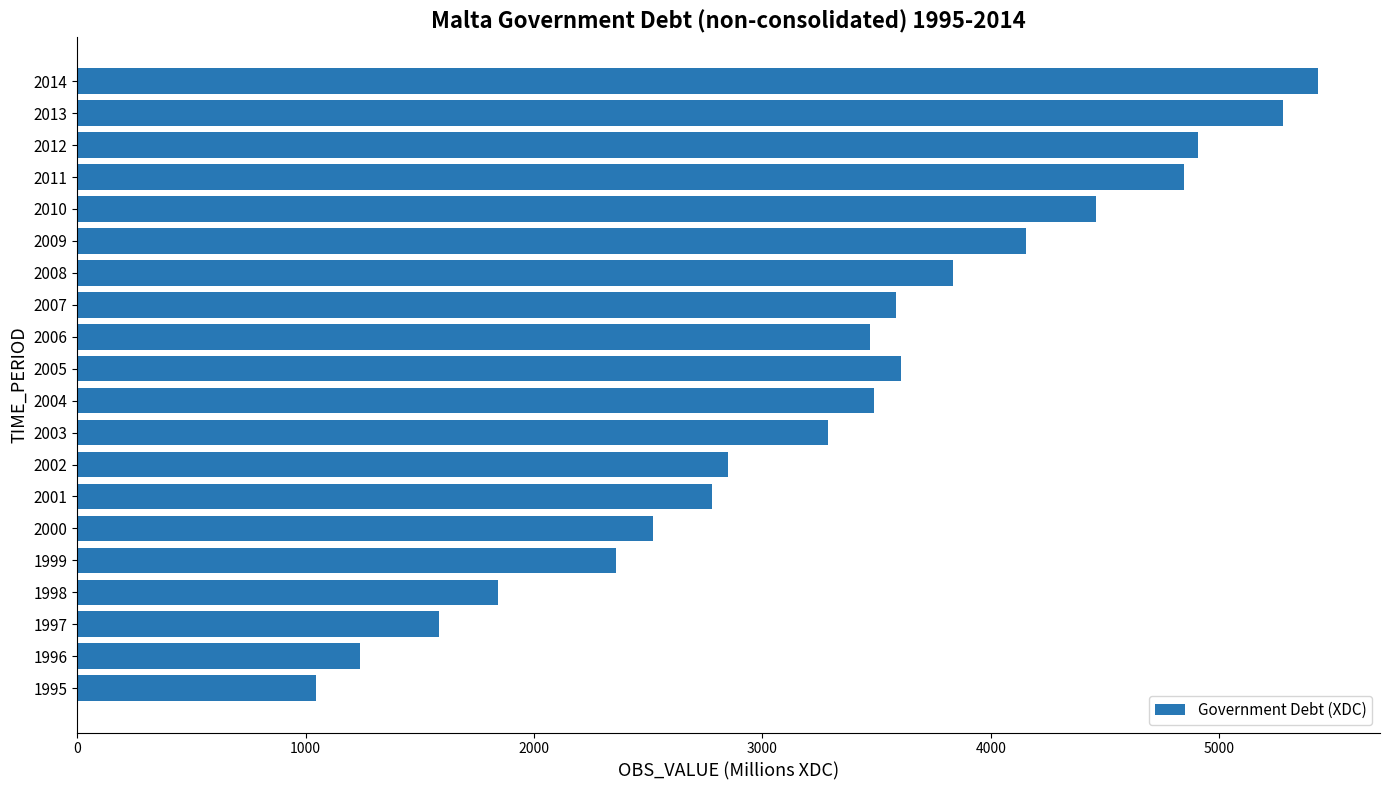

Which label corresponds to the smallest value in the chart?

1995